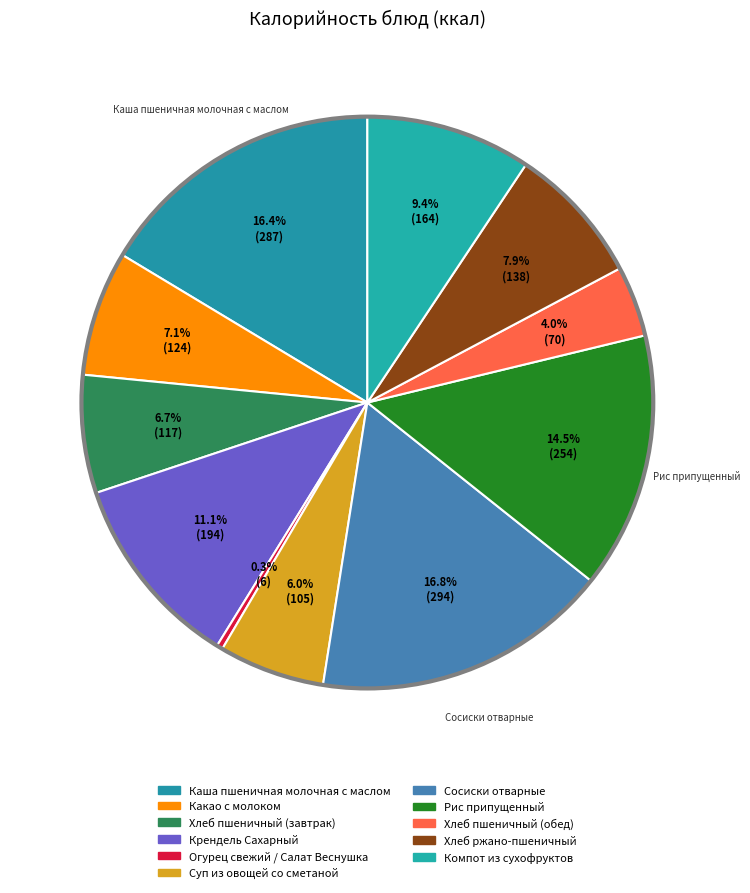

What is the change in value from Огурец свежий / Салат Веснушка to Хлеб пшеничный (обед)?

+64